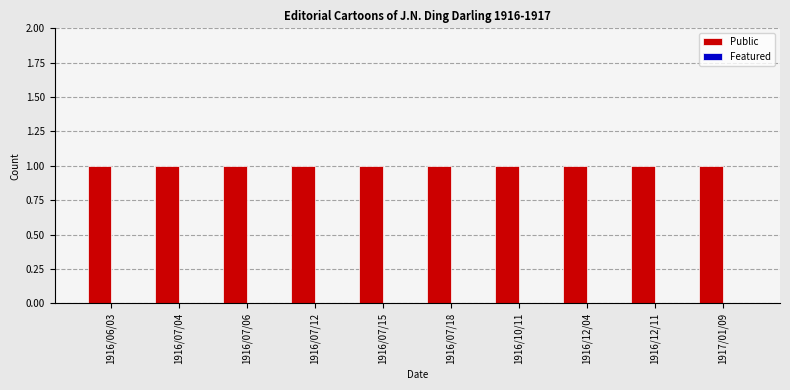

What is the spread (max minus min) of values at 1916/07/18?

1